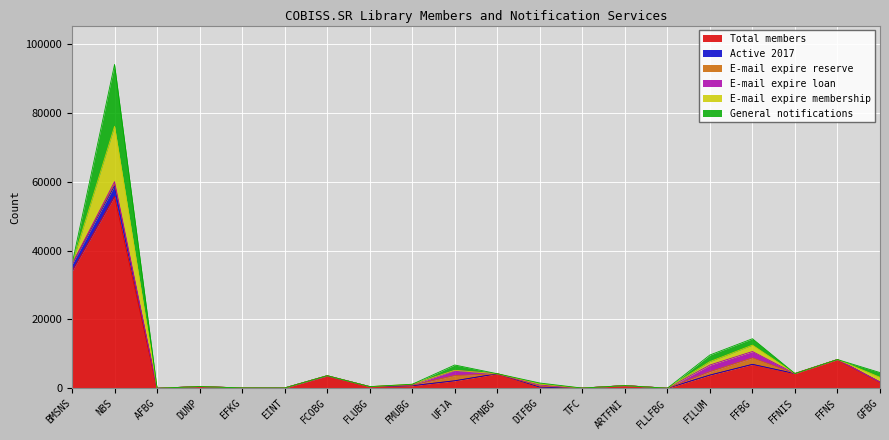

Which series changed the most between EFKG and ARTFNI?

Total members